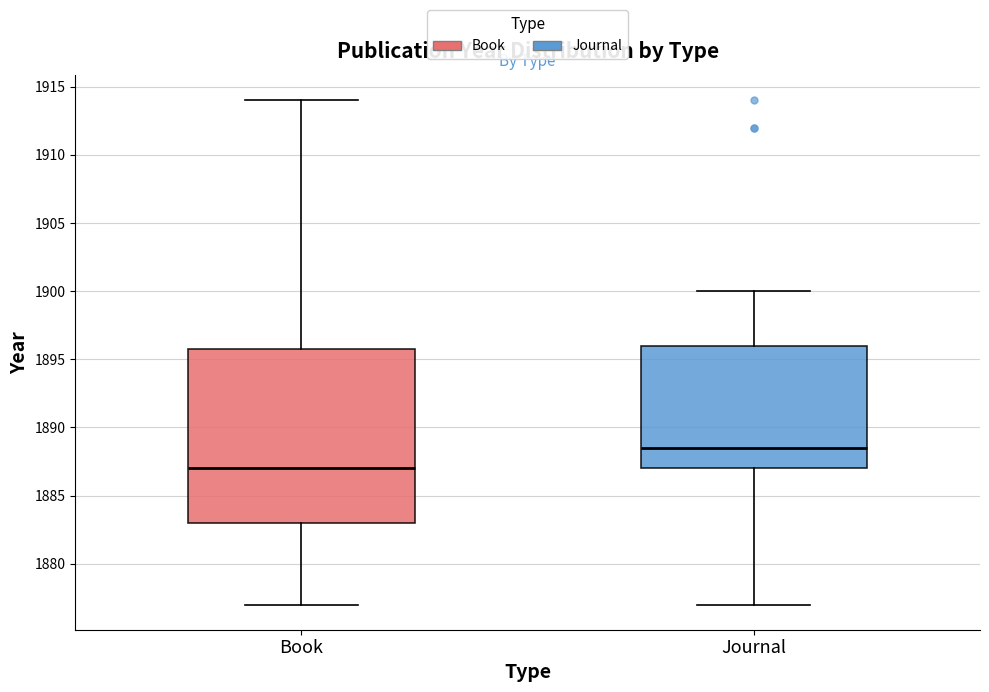

Reading left to right, read every box against the y-axis: the position of its median line, the range the box covers, and the ends of its whiskers. The values are not printed on the chart, so give them approximately, as read against the axis.

Book: median 1887.0, box 1883.0 to 1896.0, whiskers 1877.0 to 1914.0
Journal: median 1888.5, box 1887.0 to 1896.0, whiskers 1877.0 to 1900.0